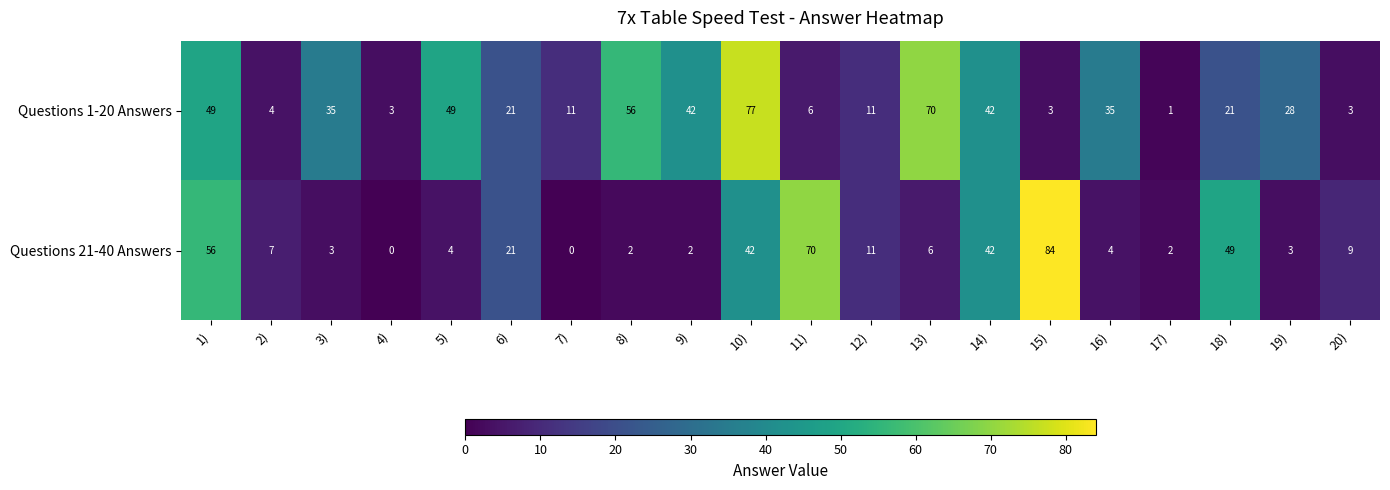

The Questions 1-20 Answers series shows 12 at 8). True or false?

False